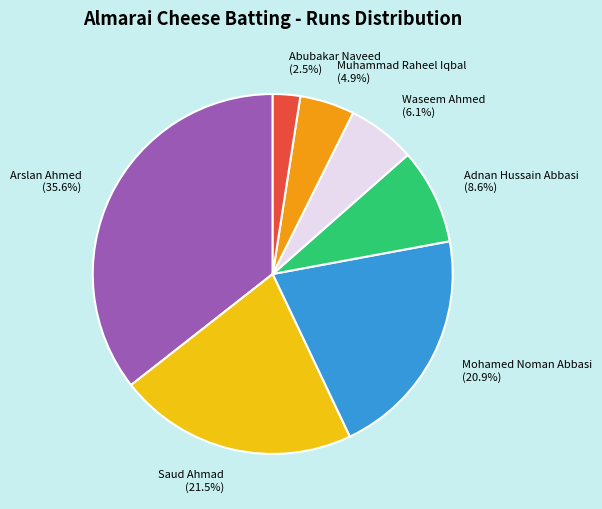

Is there any slice that represents more than half of the pie?

No